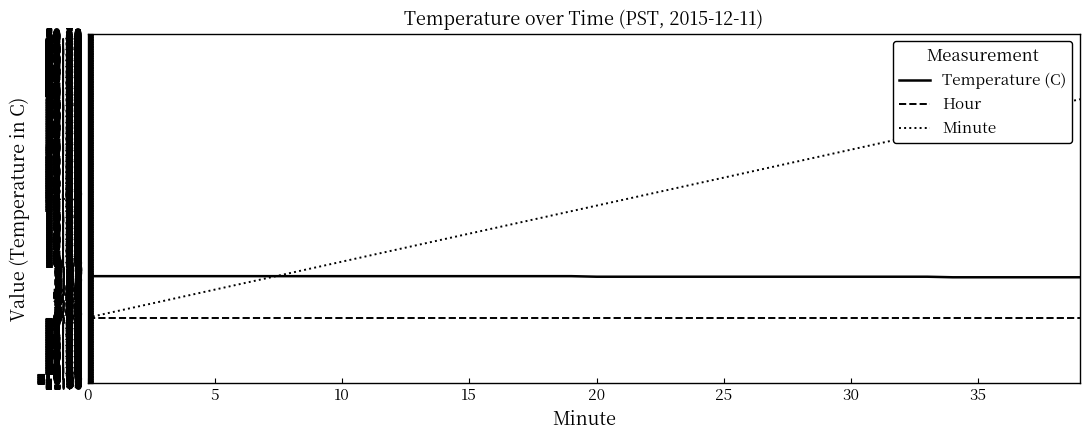

Rank the series by their maximum value, from highest to lowest.

Minute, Temperature (C), Hour